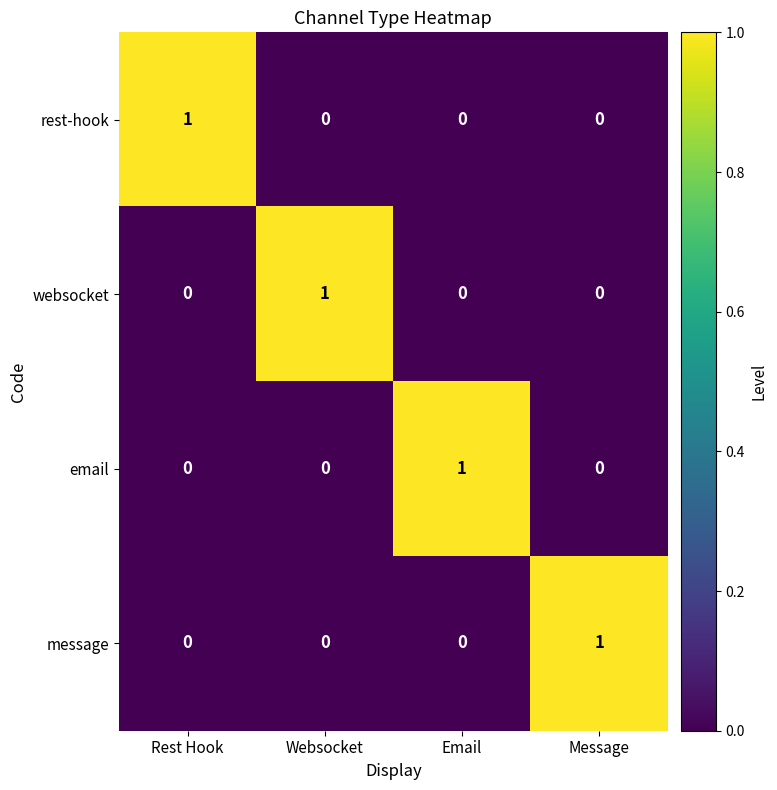

How many categories are shown in the chart?

4